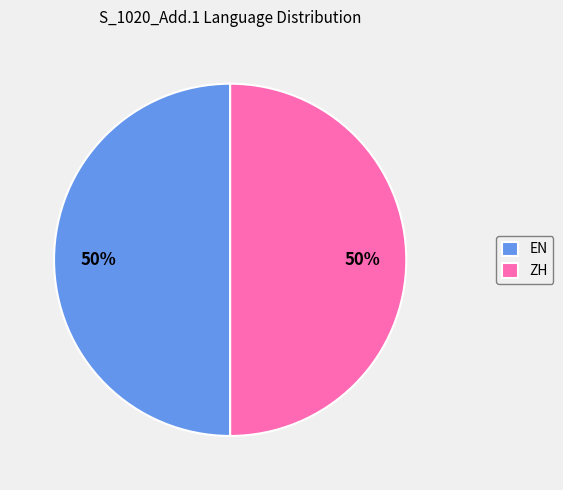

To the nearest percent, what portion does EN represent?

50%